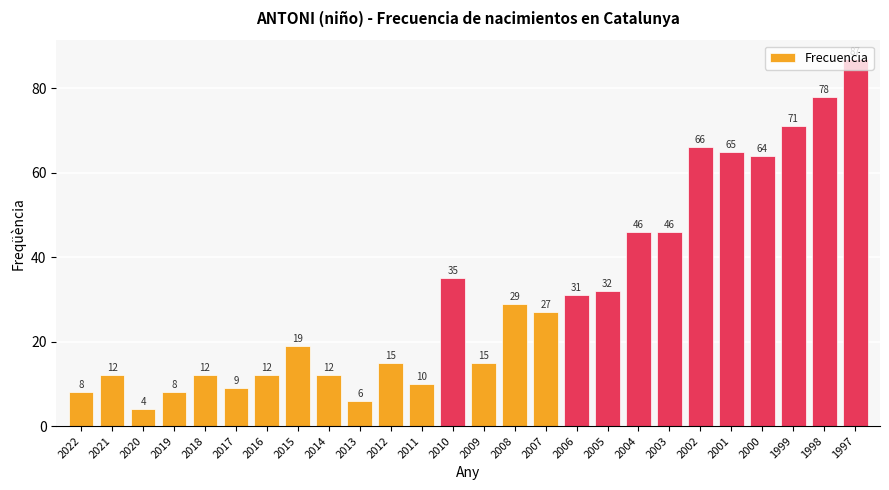

True or false: the data shows 20 at 2012.

False